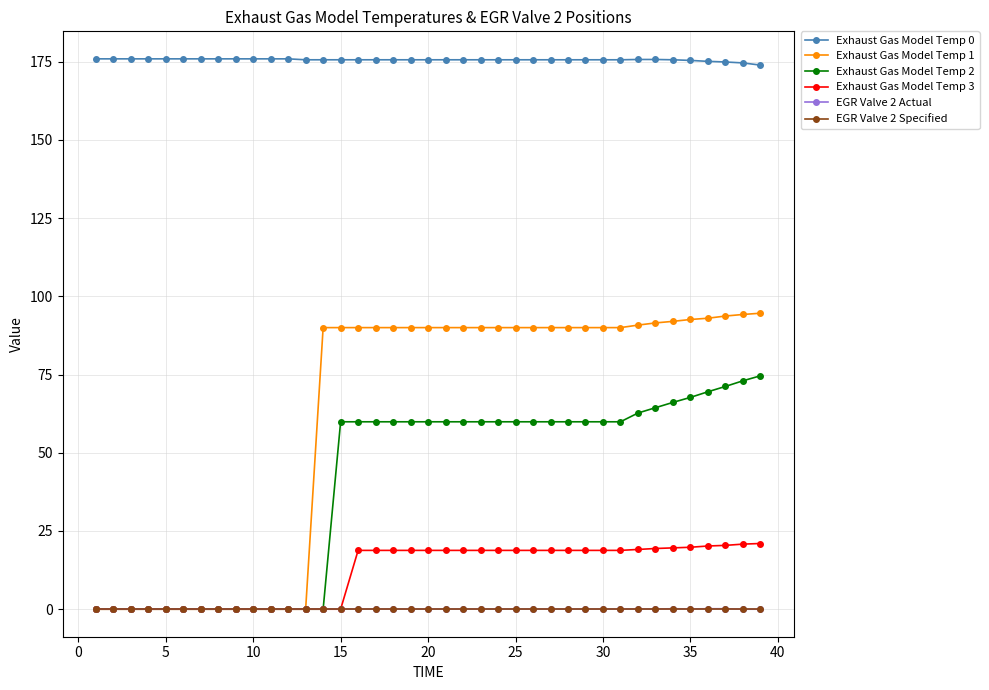

True or false: Exhaust Gas Model Temp 1 and Exhaust Gas Model Temp 0 cross at least once.

False